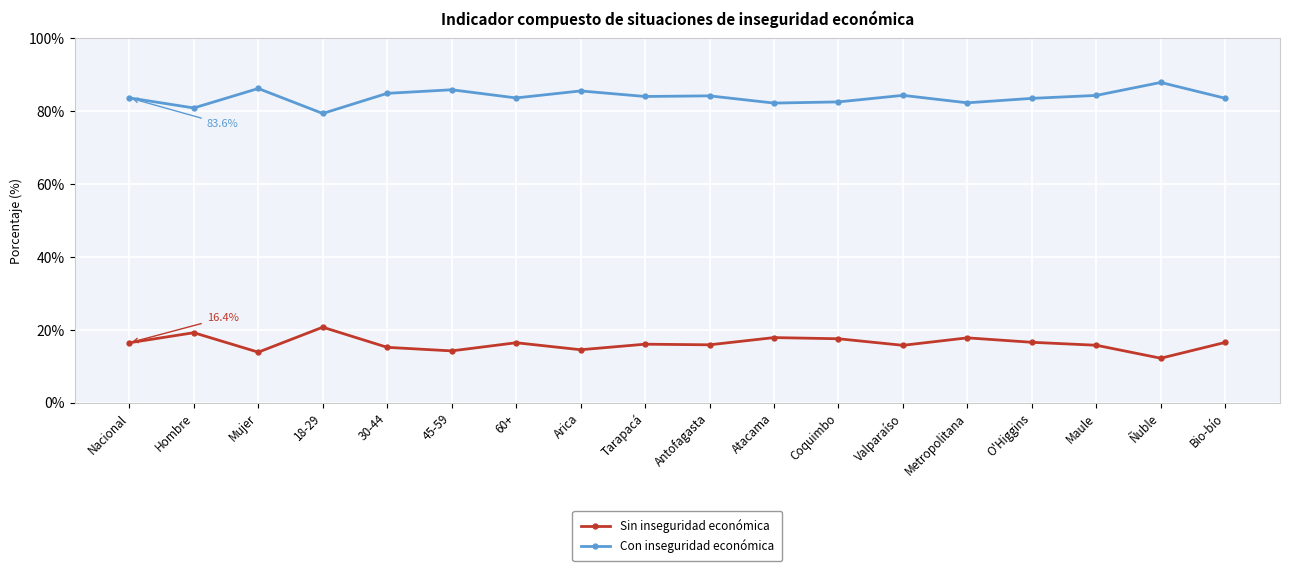

Does the chart display data point markers on the line(s)?

Yes